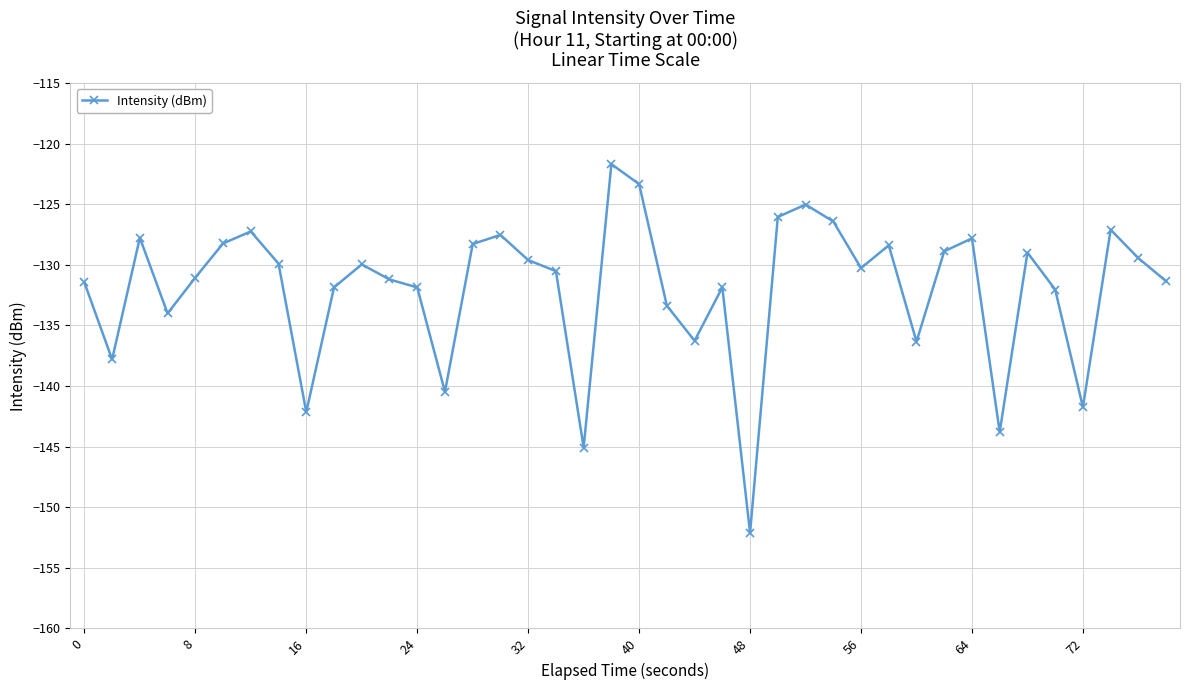

True or false: the data has more than 0 interior local peaks.

True